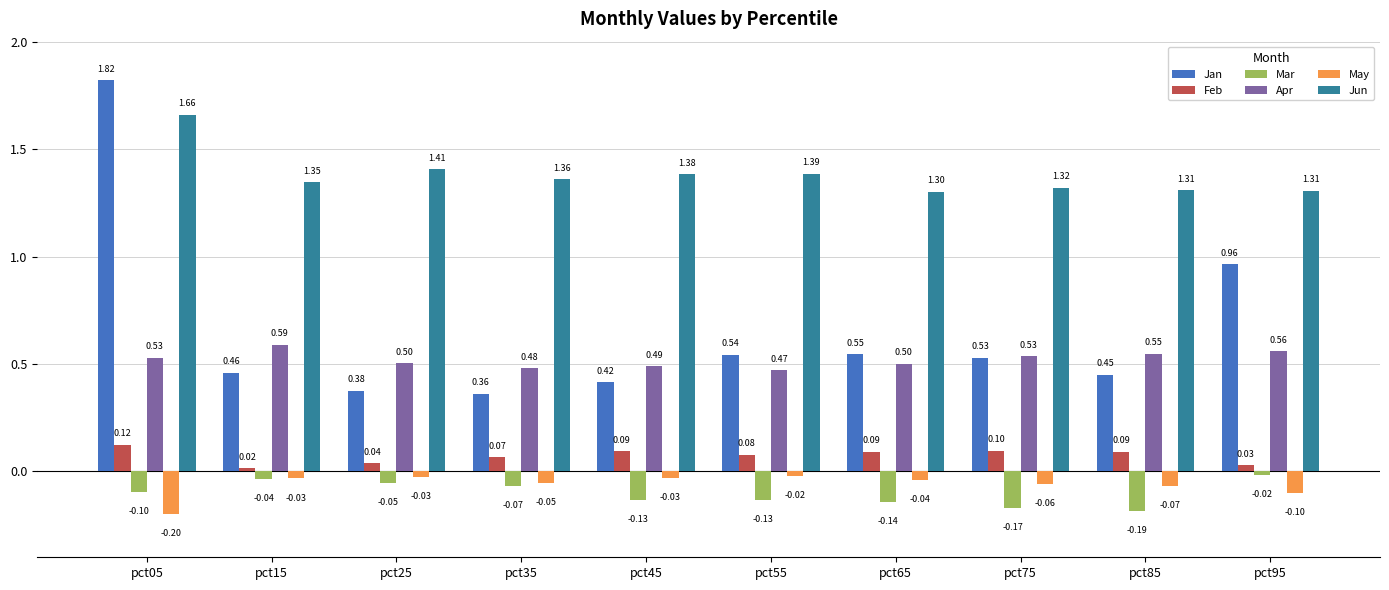

Which series has the largest range (max minus min)?

Jan